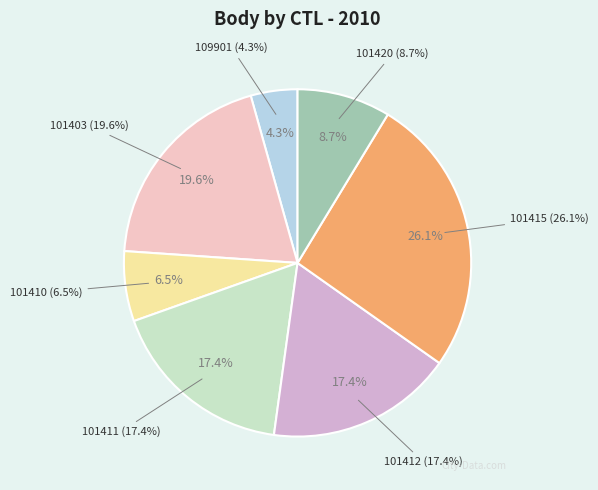

Is it true that 101410 is 18% of the pie?

False